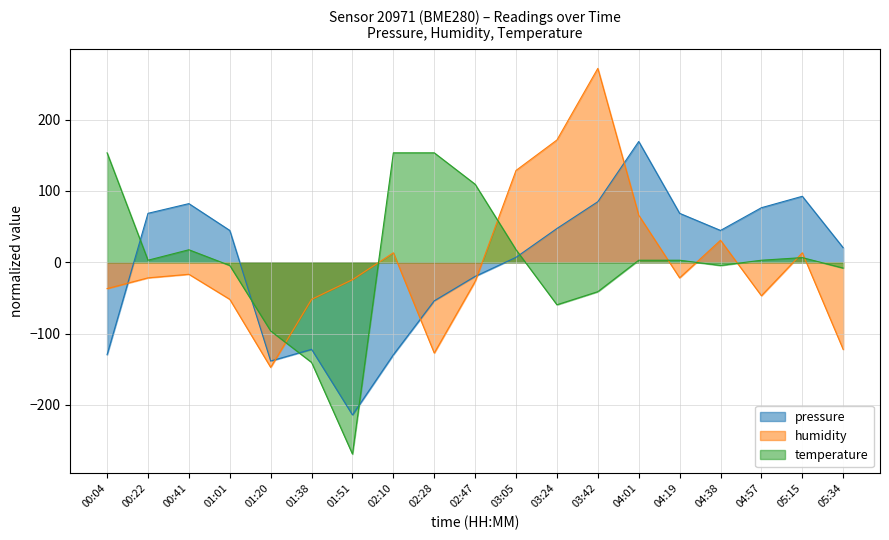

Is the value of pressure at 01:01 greater than the value of humidity at 04:57?

Yes